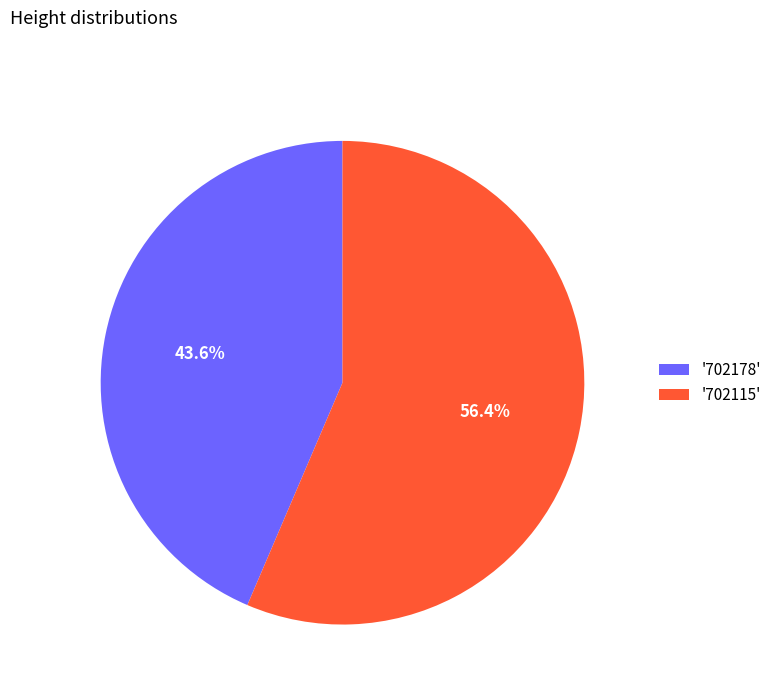

Does any single category account for the majority?

Yes